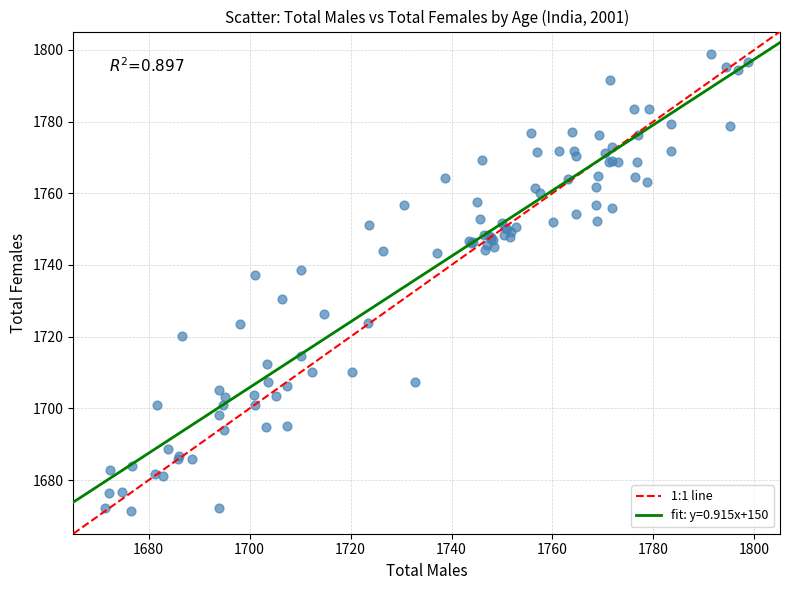

What Y value in the scatter plot is closest to 1735?

1737.2